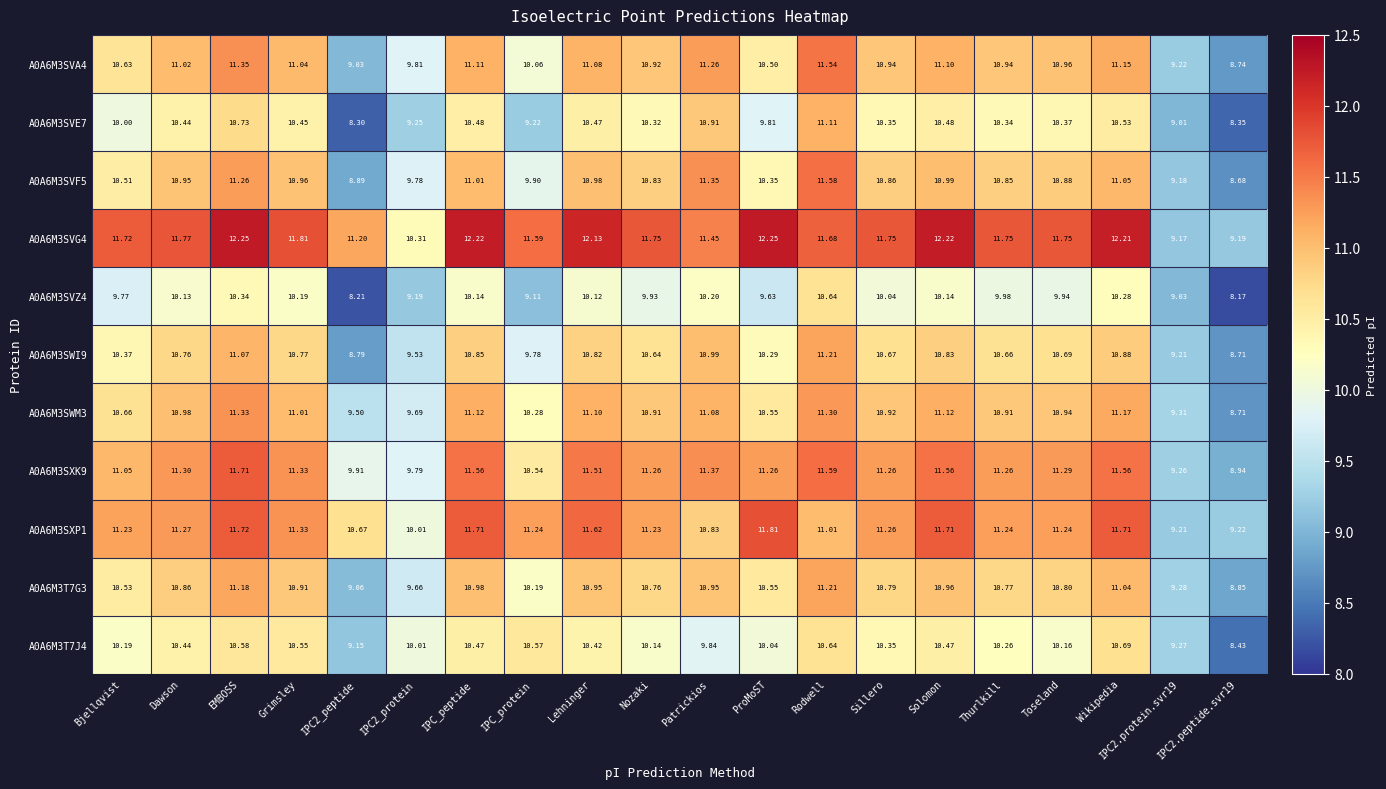

Which series changed the most between Sillero and Toseland?

A0A6M3T7J4